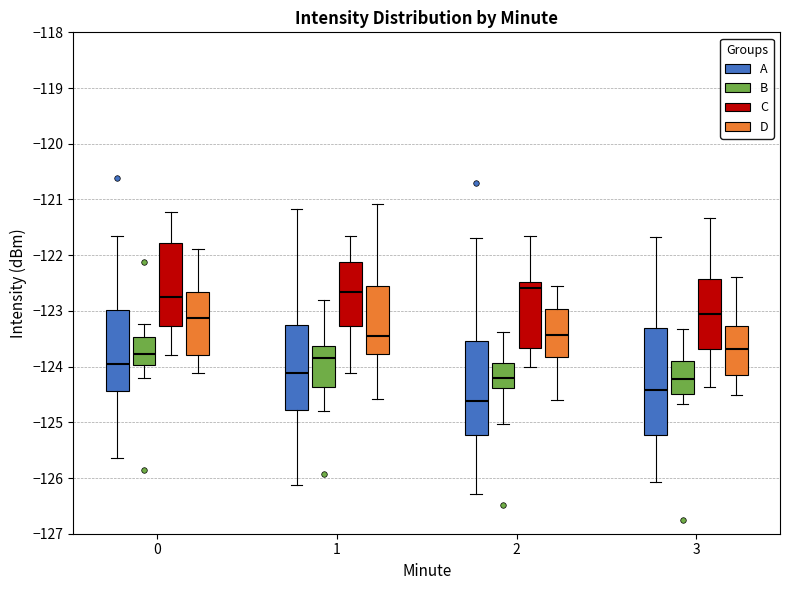

Reading left to right, read every box against the y-axis: the position of its median line, the range the box covers, and the ends of its whiskers. The values are not printed on the chart, so give them approximately, as read against the axis.

0 (A): median -124.0, box -124.4 to -123.0, whiskers -125.6 to -121.7
0 (B): median -123.8, box -124.0 to -123.5, whiskers -124.2 to -123.2
0 (C): median -122.8, box -123.3 to -121.8, whiskers -123.8 to -121.2
0 (D): median -123.1, box -123.8 to -122.7, whiskers -124.1 to -121.9
1 (A): median -124.1, box -124.8 to -123.2, whiskers -126.1 to -121.2
1 (B): median -123.8, box -124.4 to -123.6, whiskers -124.8 to -122.8
1 (C): median -122.7, box -123.3 to -122.1, whiskers -124.1 to -121.7
1 (D): median -123.4, box -123.8 to -122.6, whiskers -124.6 to -121.1
2 (A): median -124.6, box -125.2 to -123.5, whiskers -126.3 to -121.7
2 (B): median -124.2, box -124.4 to -123.9, whiskers -125.0 to -123.4
2 (C): median -122.6, box -123.7 to -122.5, whiskers -124.0 to -121.7
2 (D): median -123.4, box -123.8 to -123.0, whiskers -124.6 to -122.5
3 (A): median -124.4, box -125.2 to -123.3, whiskers -126.1 to -121.7
3 (B): median -124.2, box -124.5 to -123.9, whiskers -124.7 to -123.3
3 (C): median -123.1, box -123.7 to -122.4, whiskers -124.4 to -121.3
3 (D): median -123.7, box -124.2 to -123.3, whiskers -124.5 to -122.4